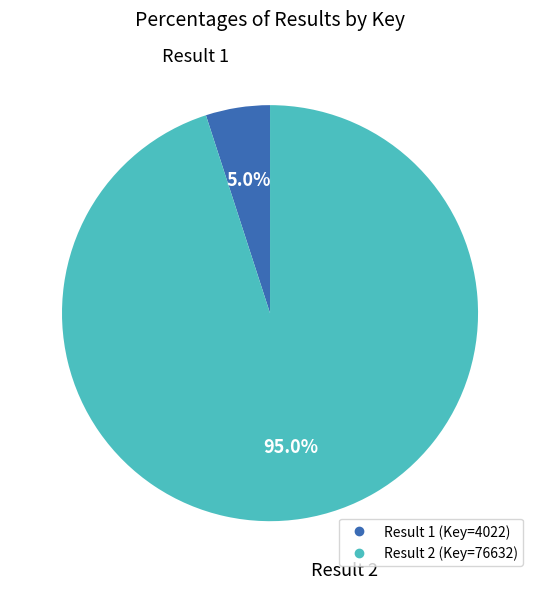

What is the largest slice in the pie chart?

2